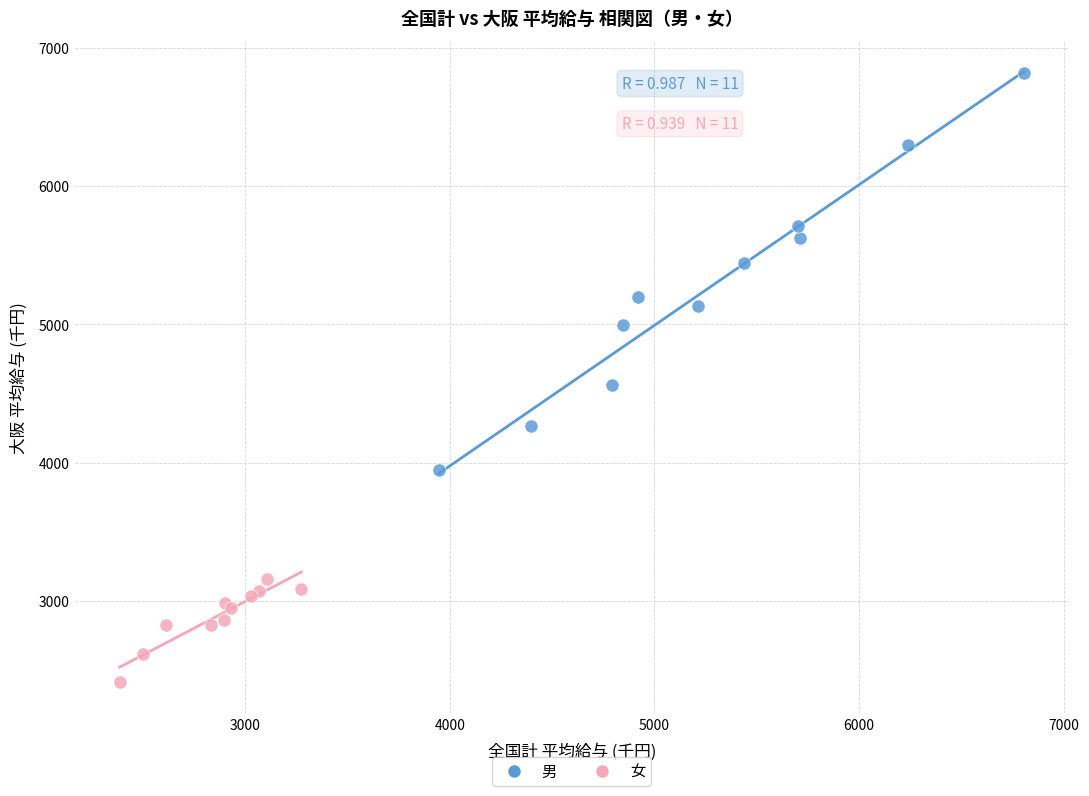

Which series contains the highest Y value?

男